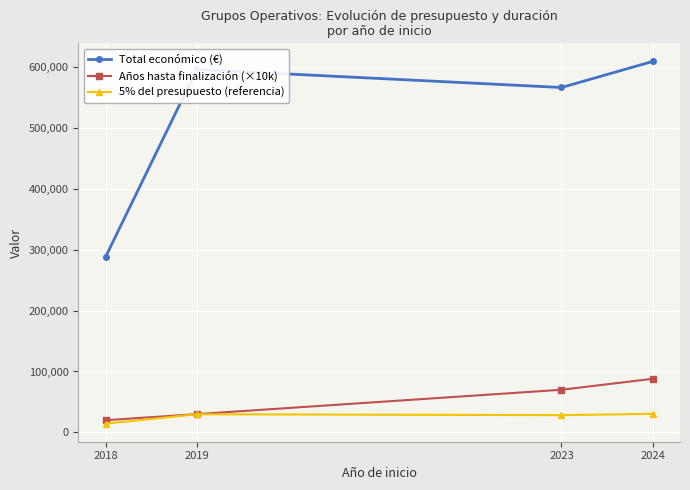

Which series has the widest spread of values?

Total económico (€)